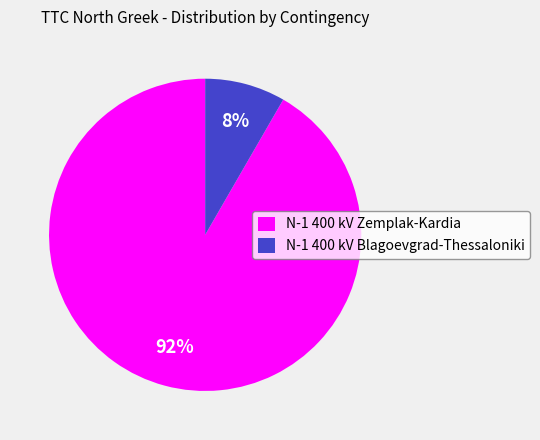

Rank the categories by value from lowest to highest.

N-1 400 kV Blagoevgrad-Thessaloniki, N-1 400 kV Zemplak-Kardia